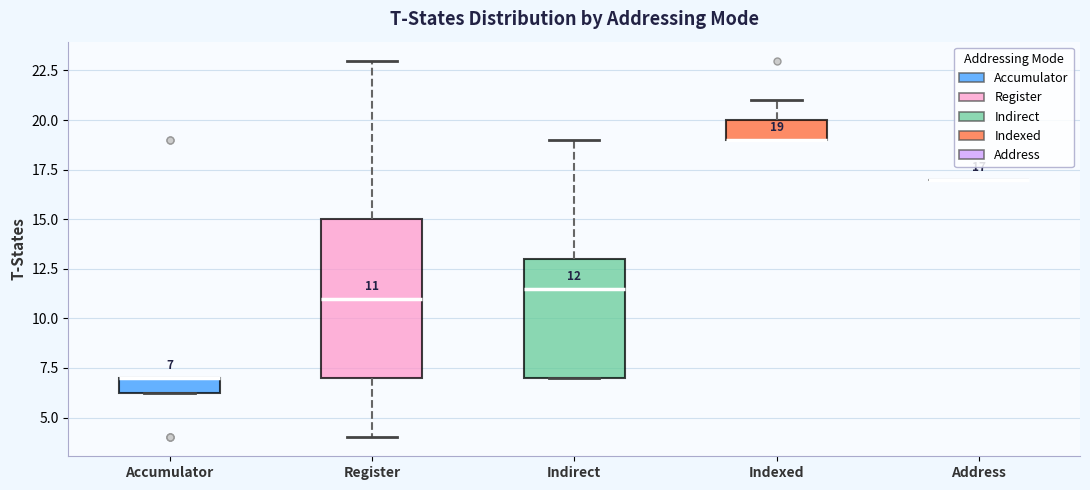

Comparing the boxes themselves (not the whiskers), which one is the tallest?

Register